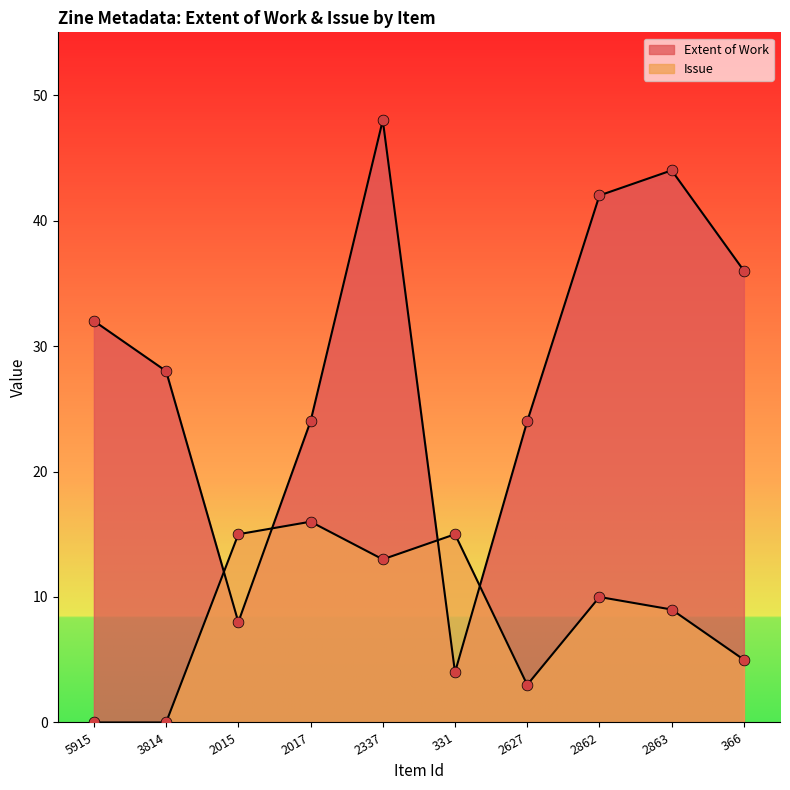

Which series has the largest total across all categories?

Extent of Work